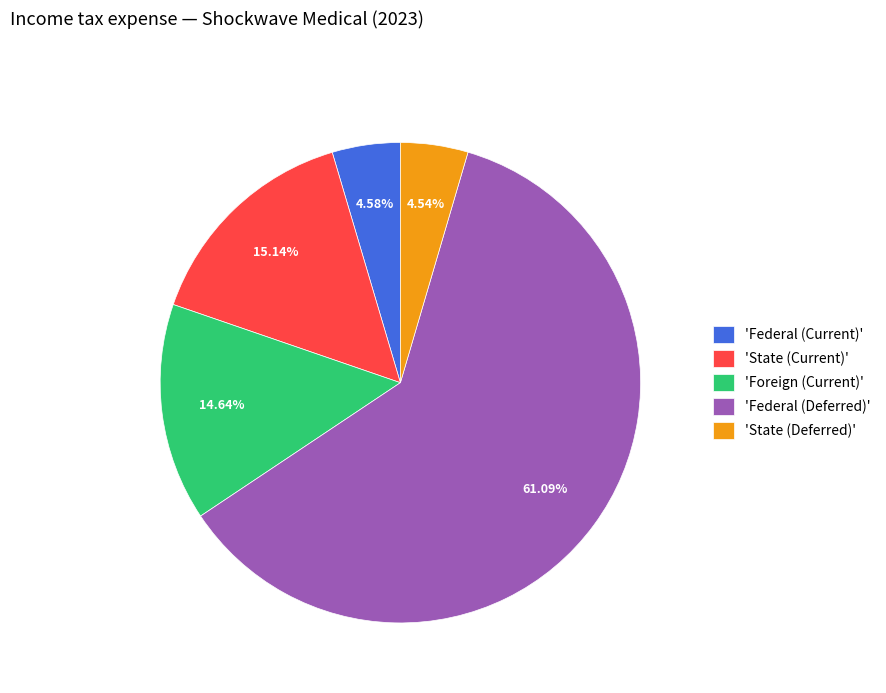

Is there any slice that represents more than half of the pie?

Yes